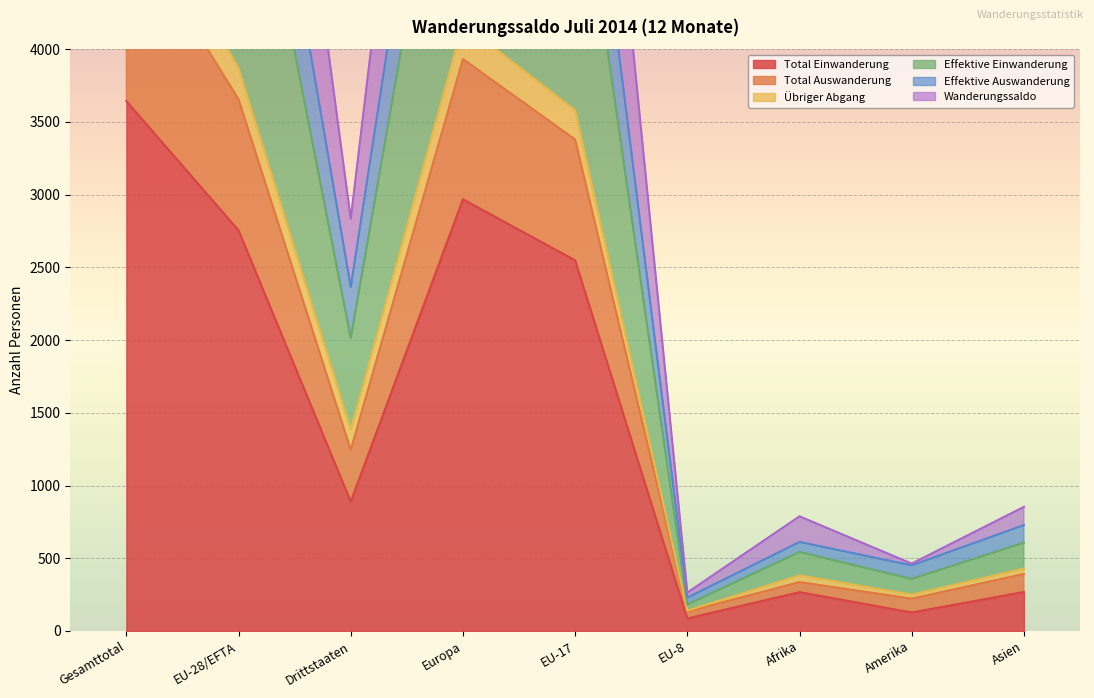

What is the average value of the Effektive Einwanderung series?

4724